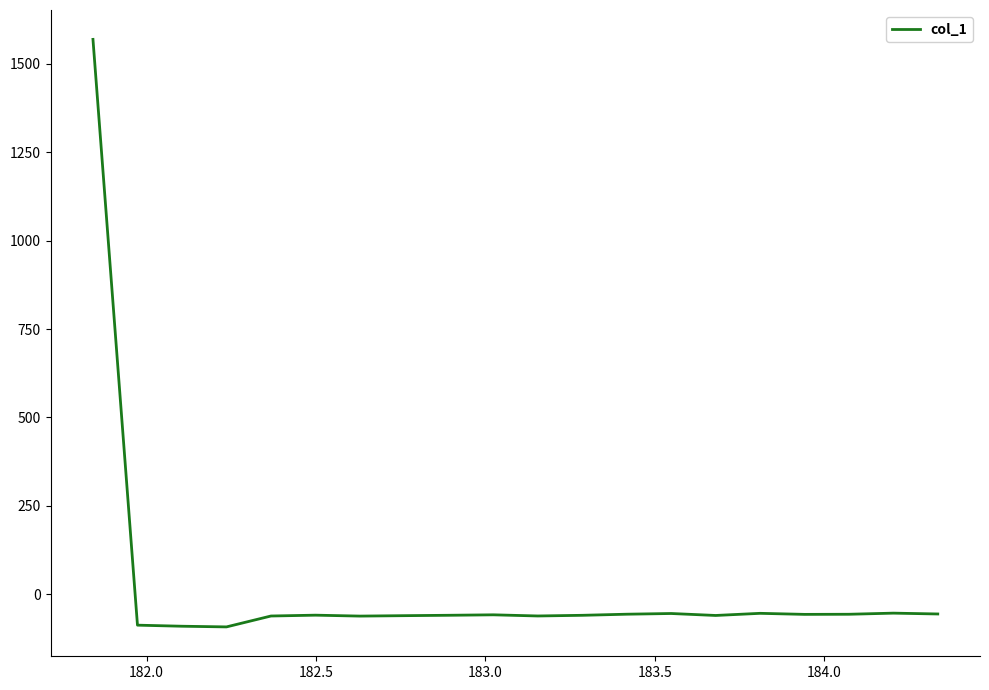

What is the maximum value shown in the chart?

1569.5